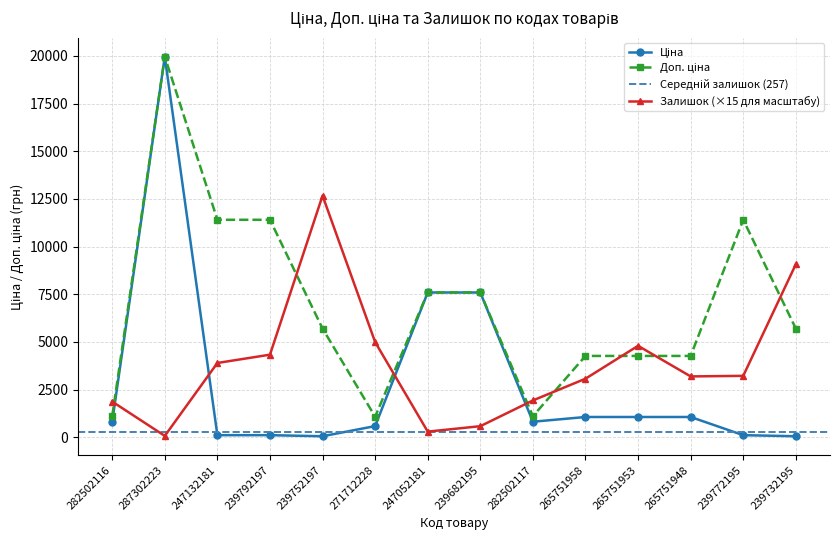

Is this an area chart (filled region under the line)?

No